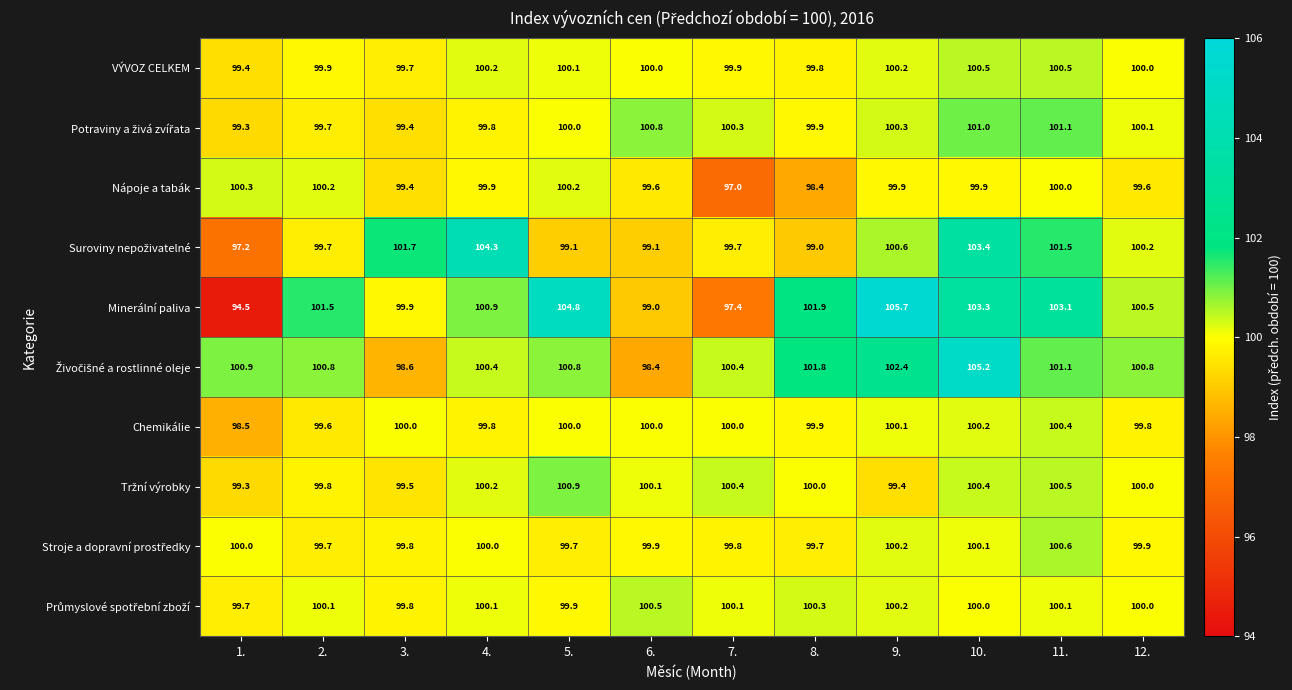

What is the lowest value of the VÝVOZ CELKEM series?

99.4